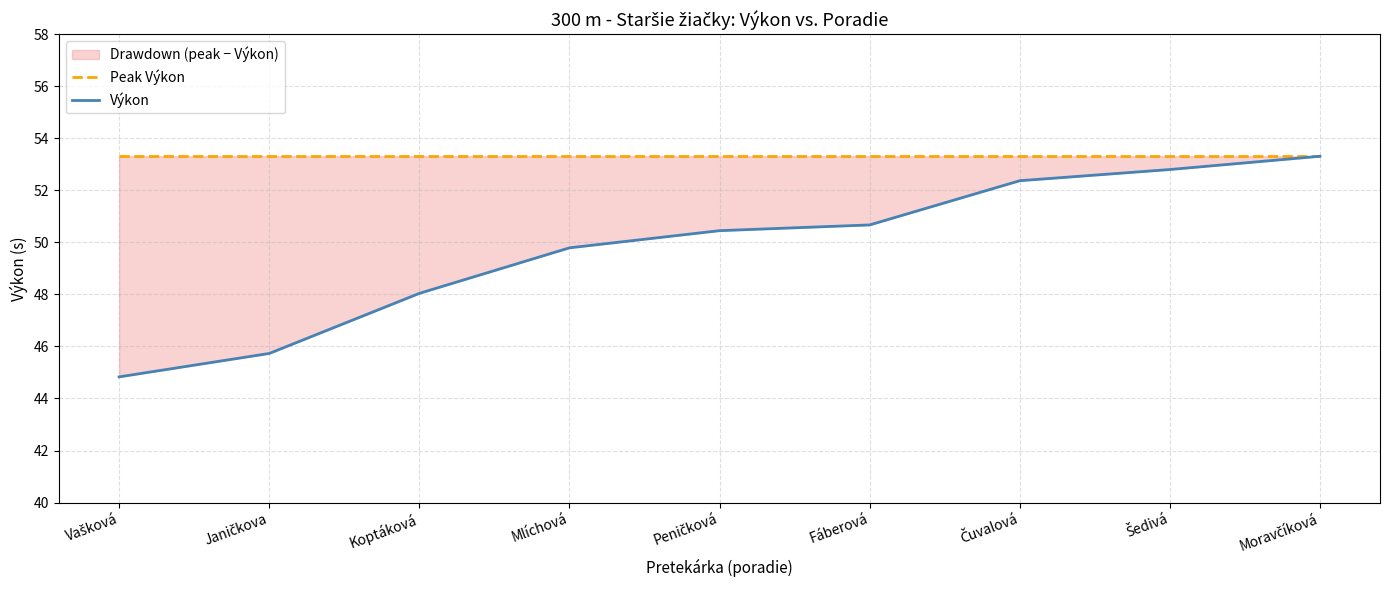

Which category has the highest value in the Peak Výkon series?

Vašková